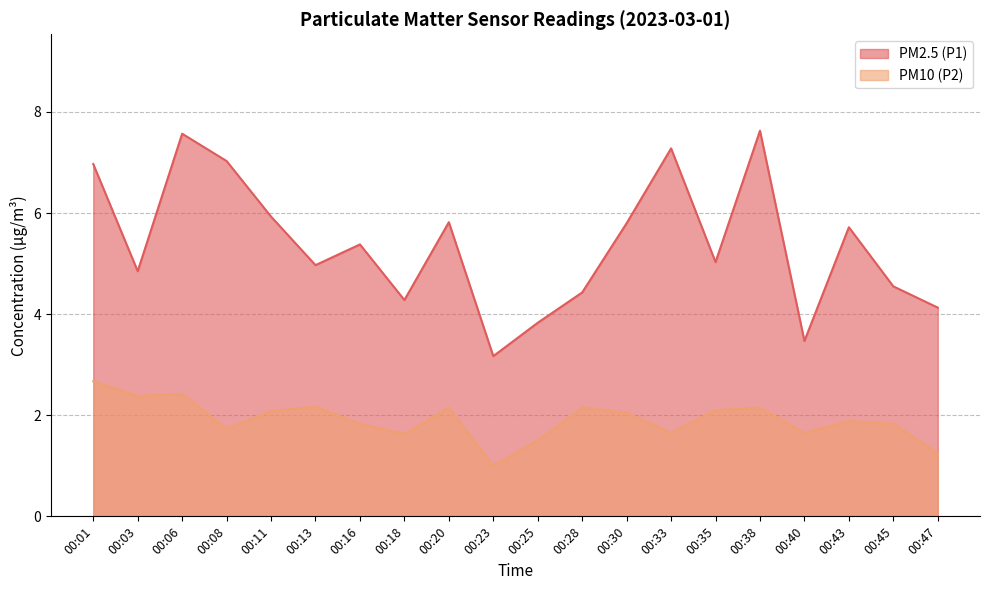

What are all the series names shown in the legend?

PM2.5 (P1), PM10 (P2)